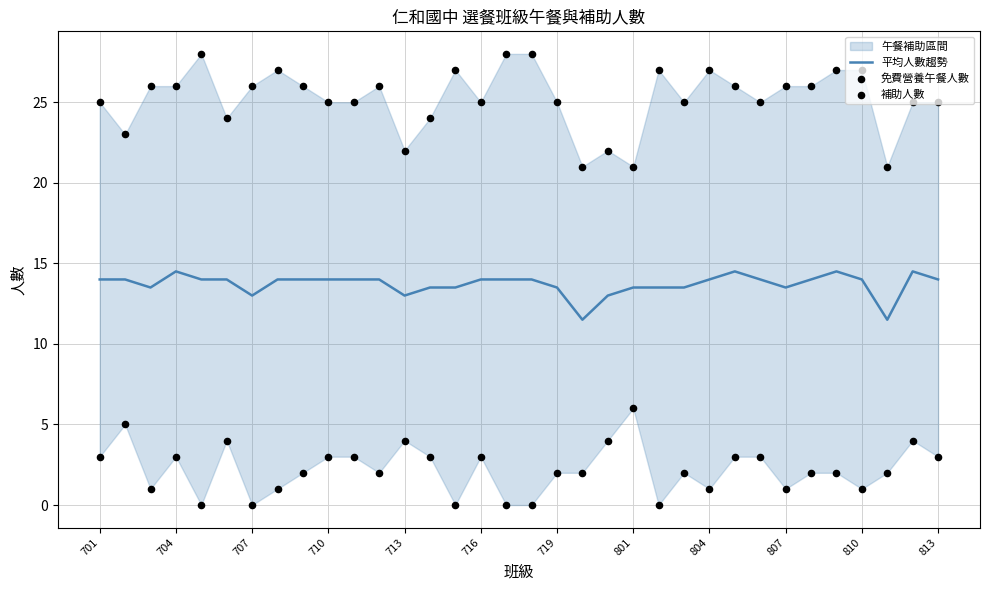

Is it true that 平均人數趨勢 equals 13.5 at 807?

True